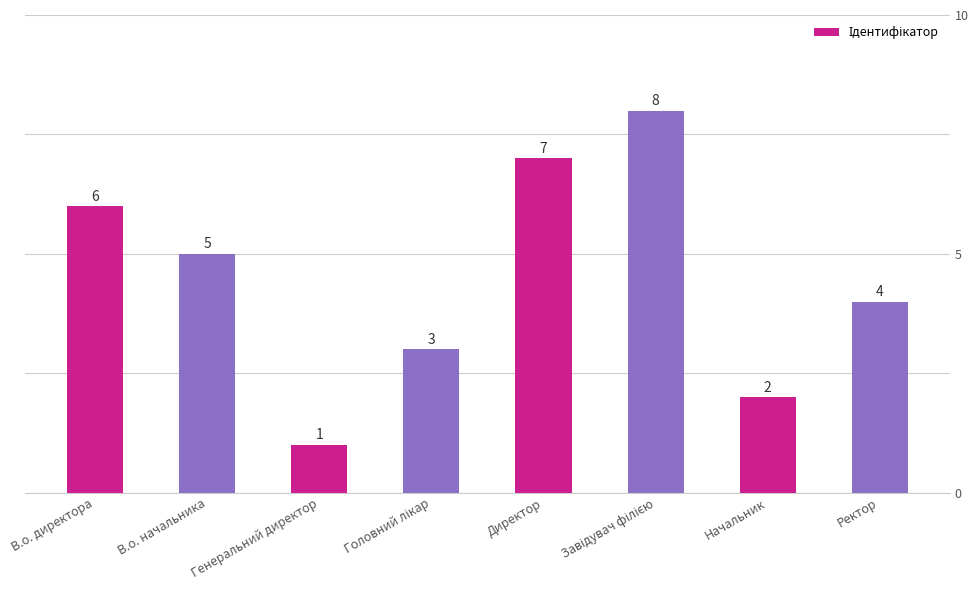

What is the maximum value shown in the chart?

8